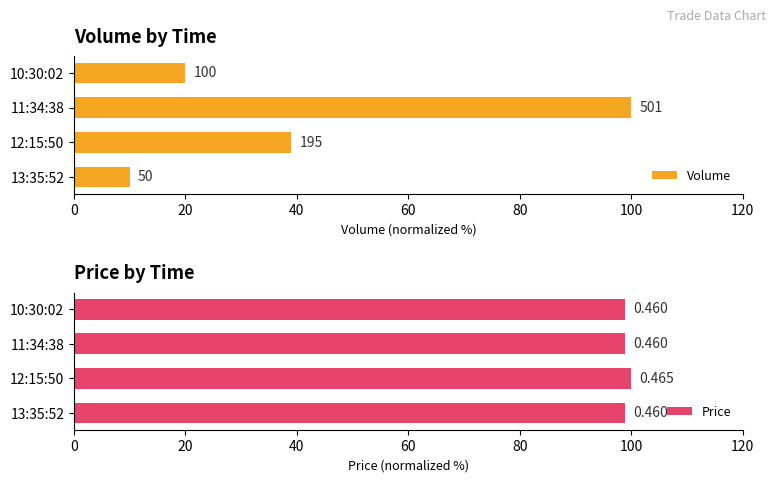

Which series has the largest total across all categories?

Price